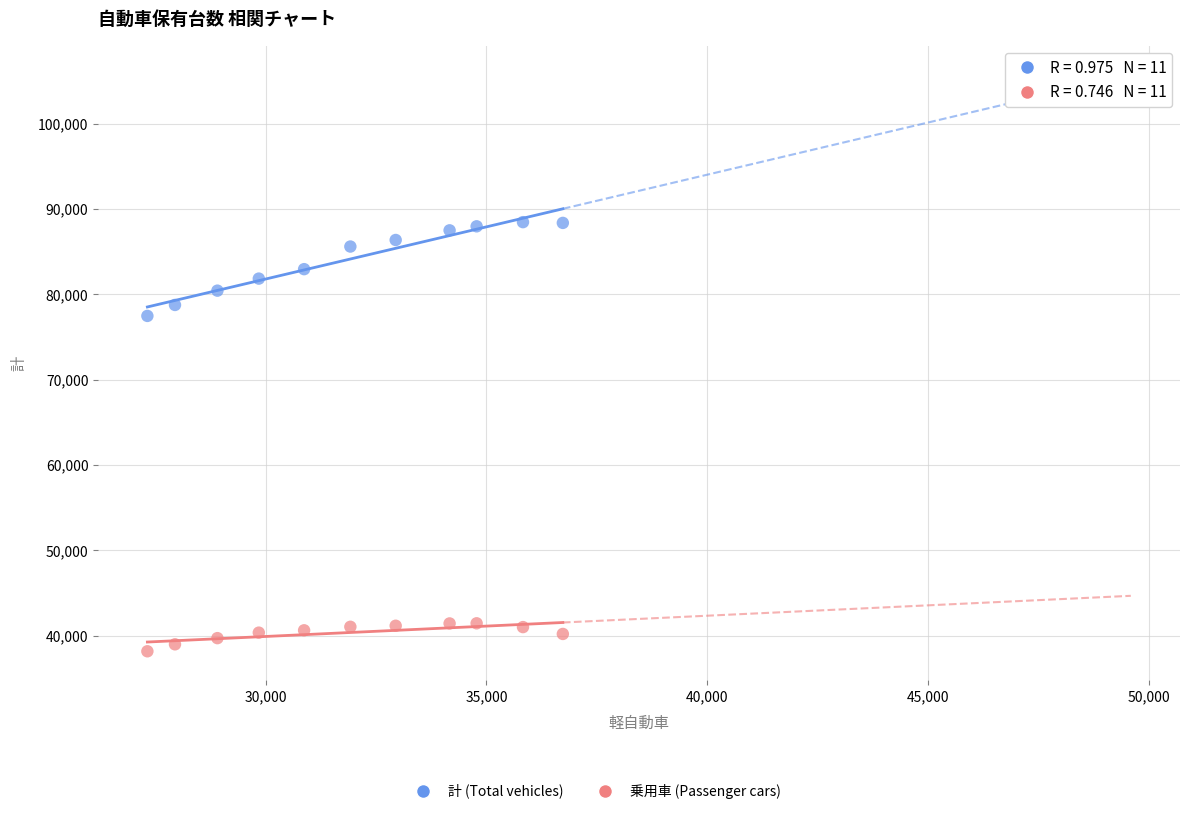

Across all series, what Y value is closest to 63309?

77461